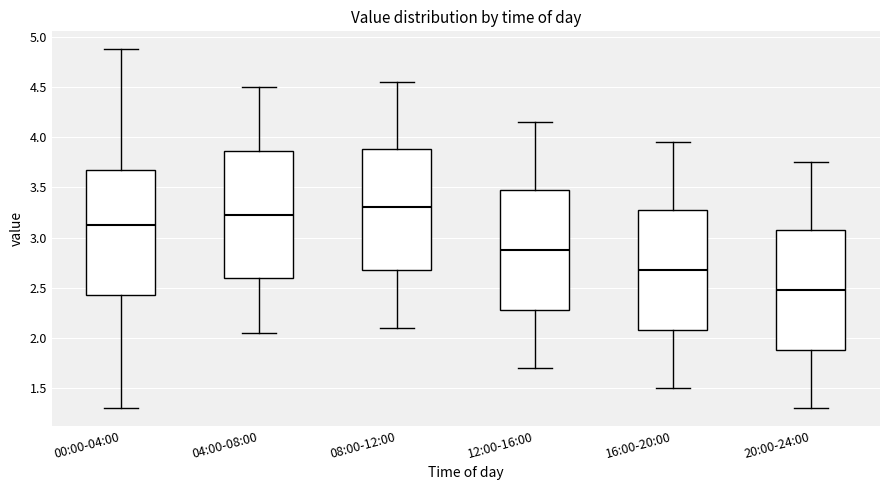

Reading left to right, transcribe this box plot: for each box, give where its median line is, the range the box spans, and where its two whiskers end, as read against the y-axis. The values are not printed on the chart, so give them approximately, as read against the axis.

00:00-04:00: median 3.15, box 2.45 to 3.65, whiskers 1.30 to 4.90
04:00-08:00: median 3.25, box 2.60 to 3.85, whiskers 2.05 to 4.50
08:00-12:00: median 3.30, box 2.70 to 3.90, whiskers 2.10 to 4.55
12:00-16:00: median 2.90, box 2.30 to 3.50, whiskers 1.70 to 4.15
16:00-20:00: median 2.70, box 2.10 to 3.30, whiskers 1.50 to 3.95
20:00-24:00: median 2.50, box 1.90 to 3.10, whiskers 1.30 to 3.75